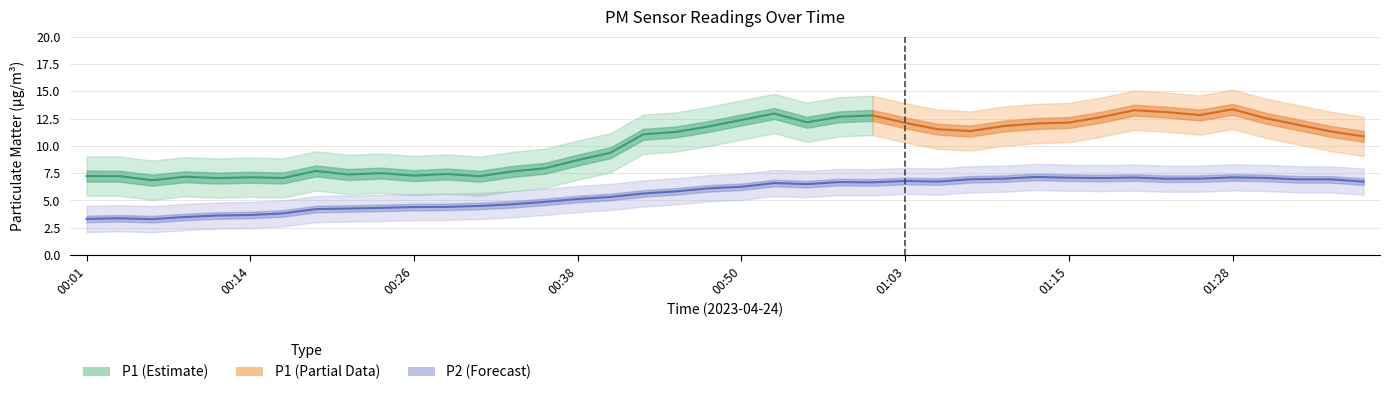

What is the sum of all P2 values?

225.6